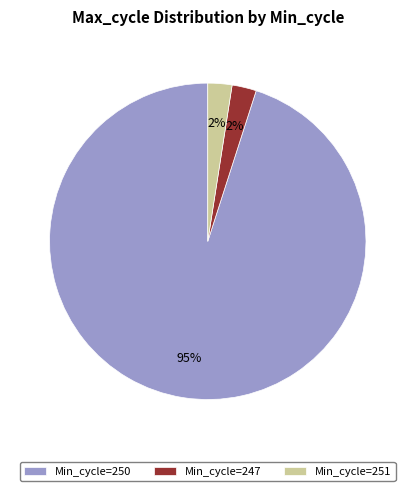

Does any single category account for the majority?

Yes